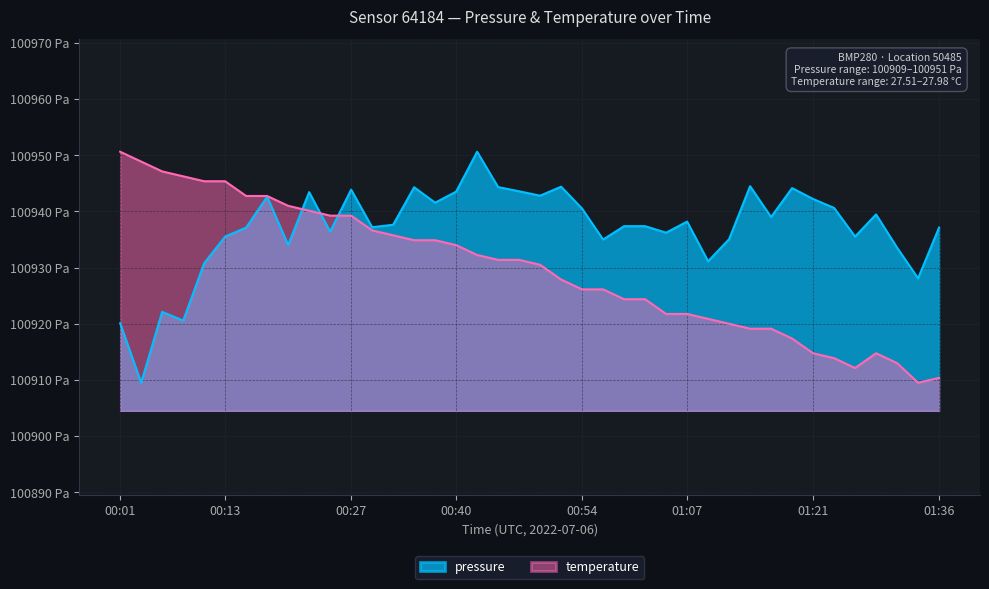

What is the label of the 7th point from the right?

01:21